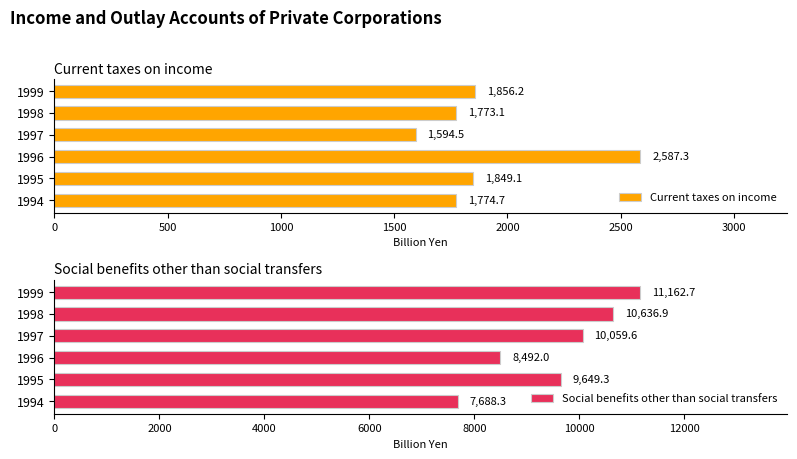

What is the average value of the Social benefits other than social transfers series?

9614.8